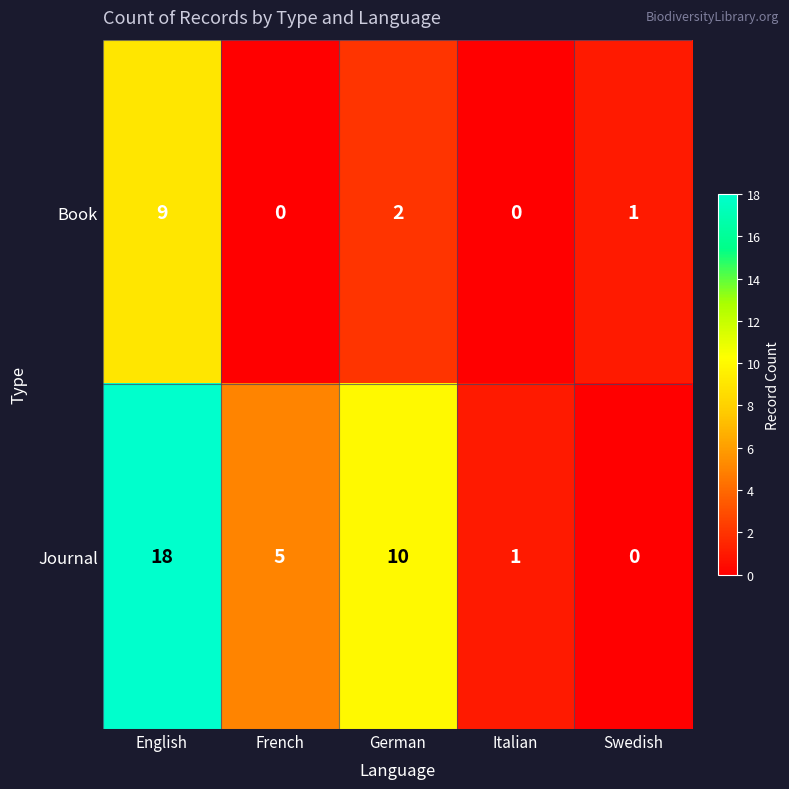

Reading left to right, transcribe all the data shown in this chart.

Book: 9	0	2	0	1
Journal: 18	5	10	1	0